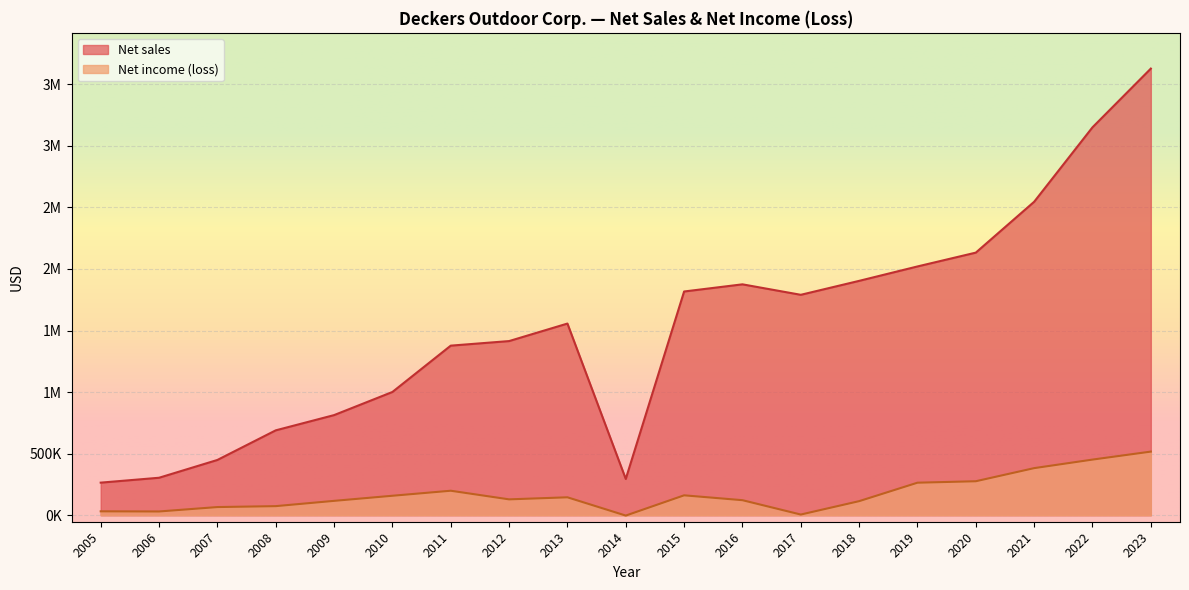

List the series in order of their peak value, highest first.

Net sales, Net income (loss)